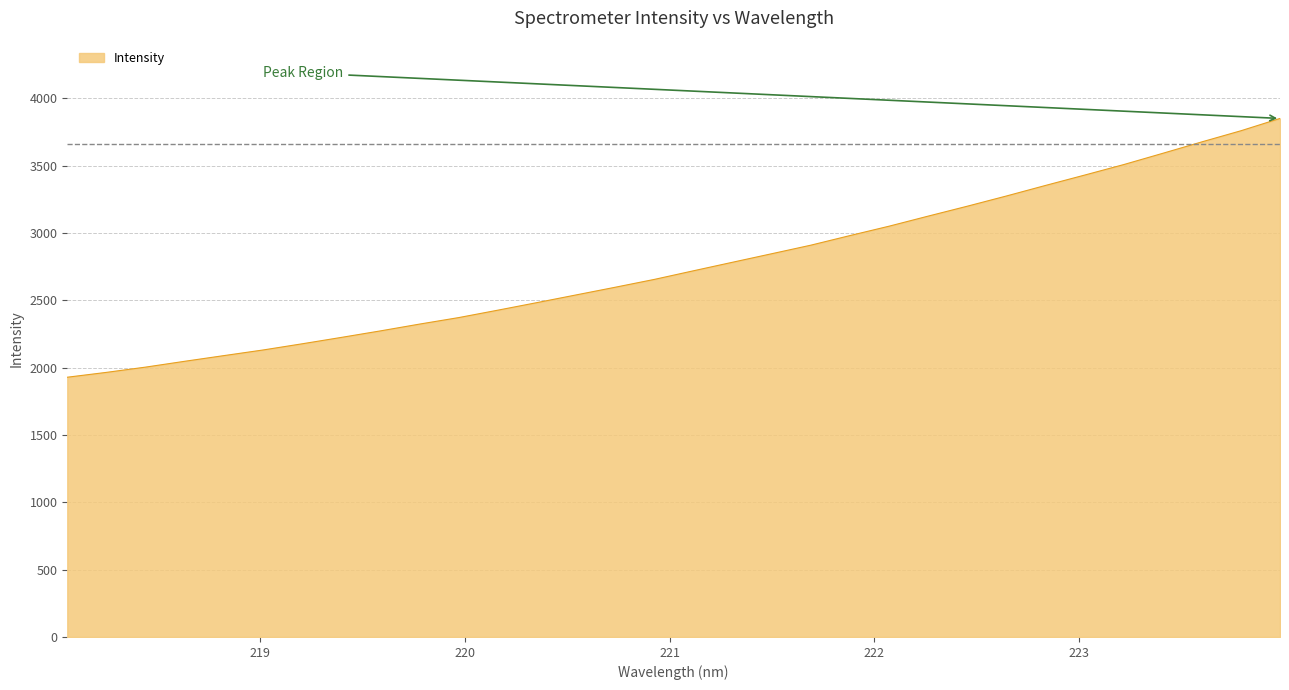

What is the minimum value shown in the chart?

1928.7